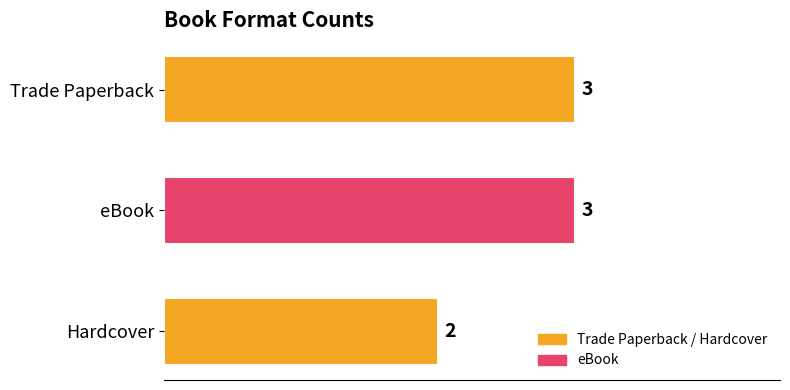

Reading top to bottom, list all the values displayed in this chart.

3	3	2